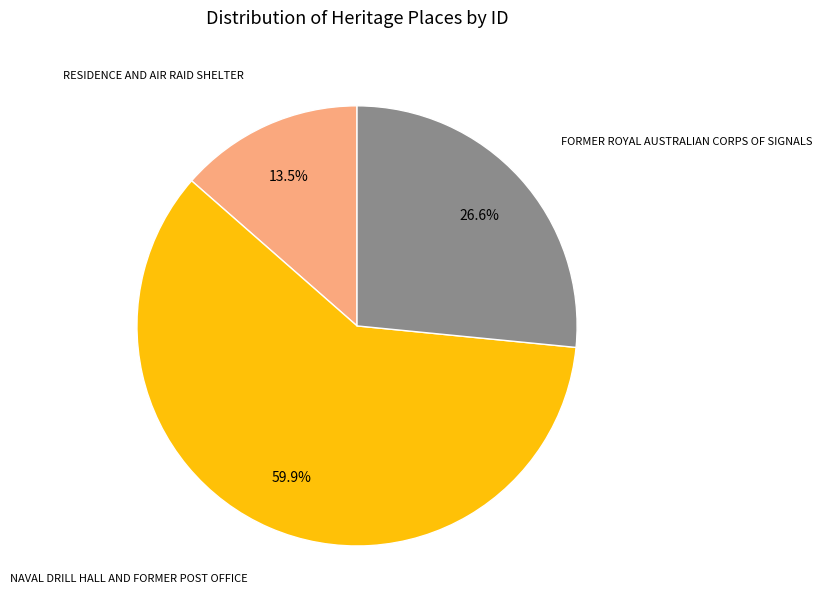

How many slices are in this pie chart?

3